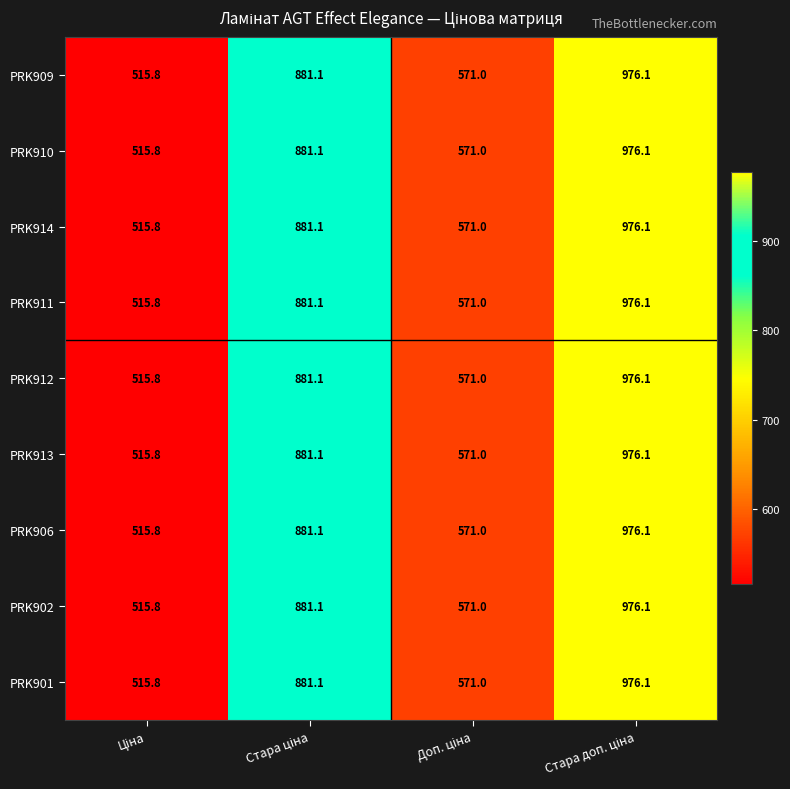

What is the difference between the maximum and minimum values in the PRK911 series?

460.3